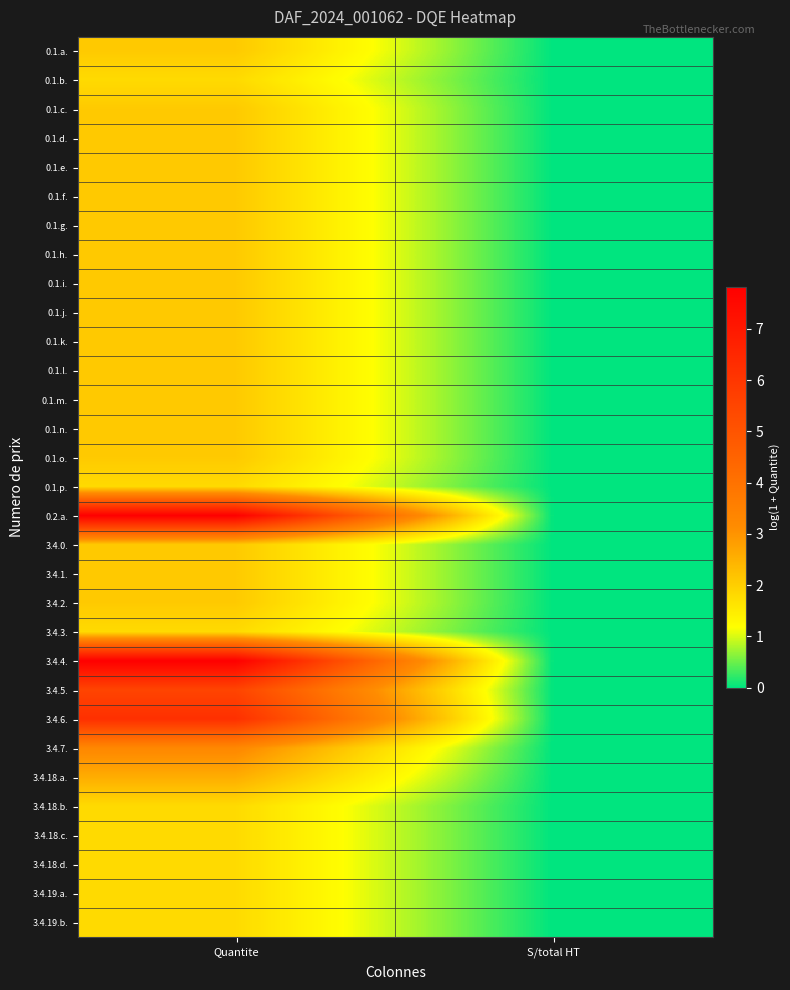

Which category has the lowest value across all series?

S/total HT